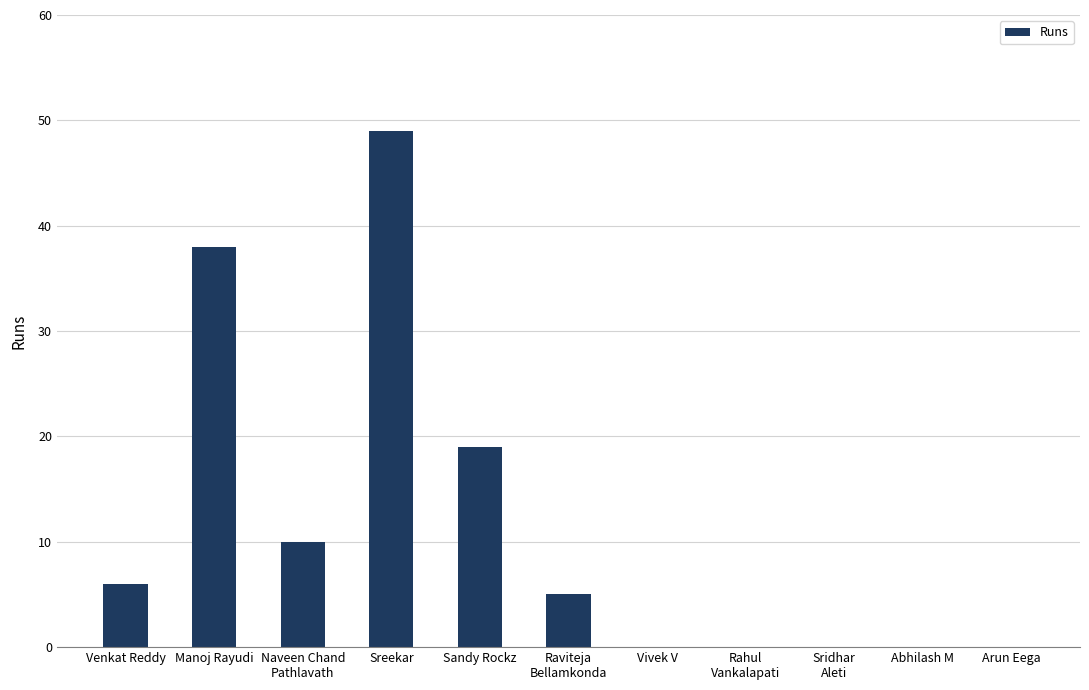

What is the sum of the values at Sandy Rockz and Sreekar?

68